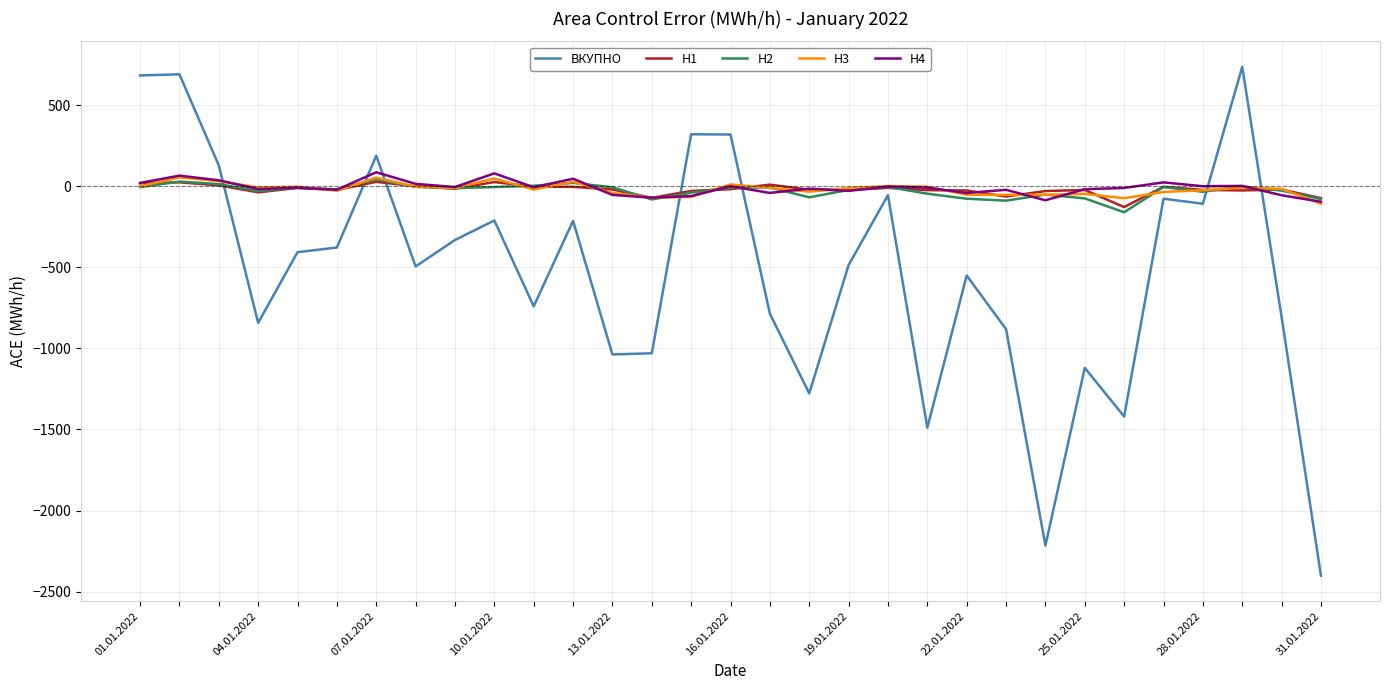

What is the minimum value for H4?

-96.0